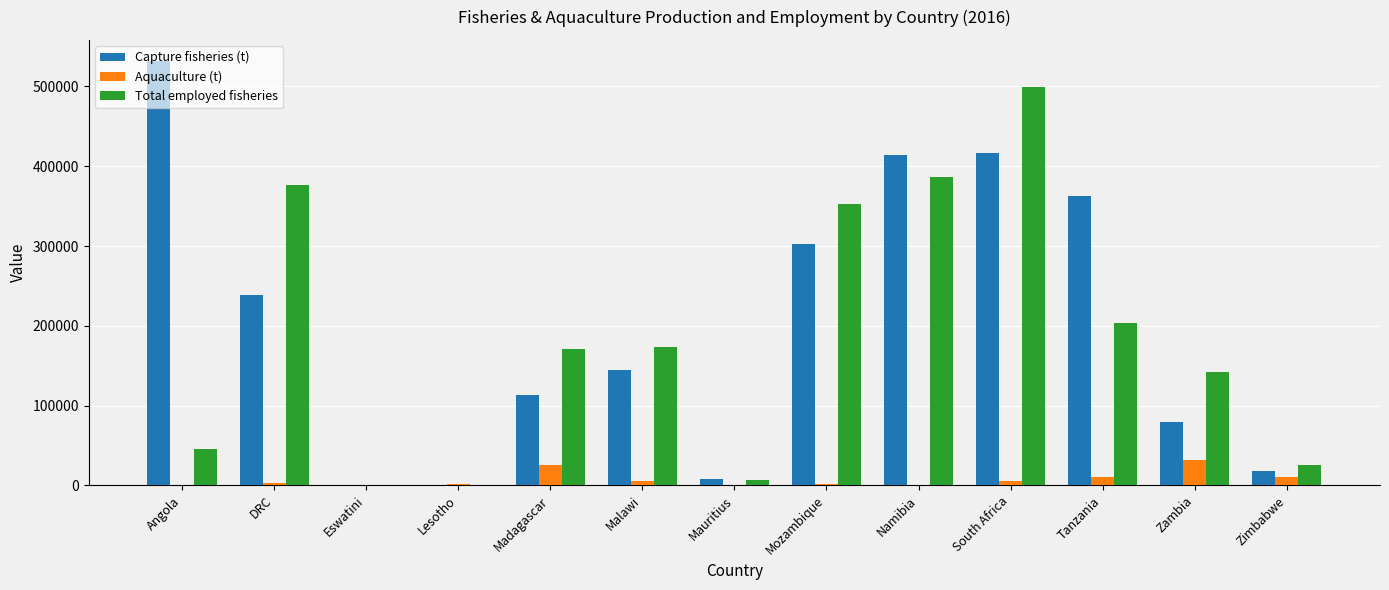

What are all the series names shown in the legend?

Capture fisheries (t), Aquaculture (t), Total employed fisheries